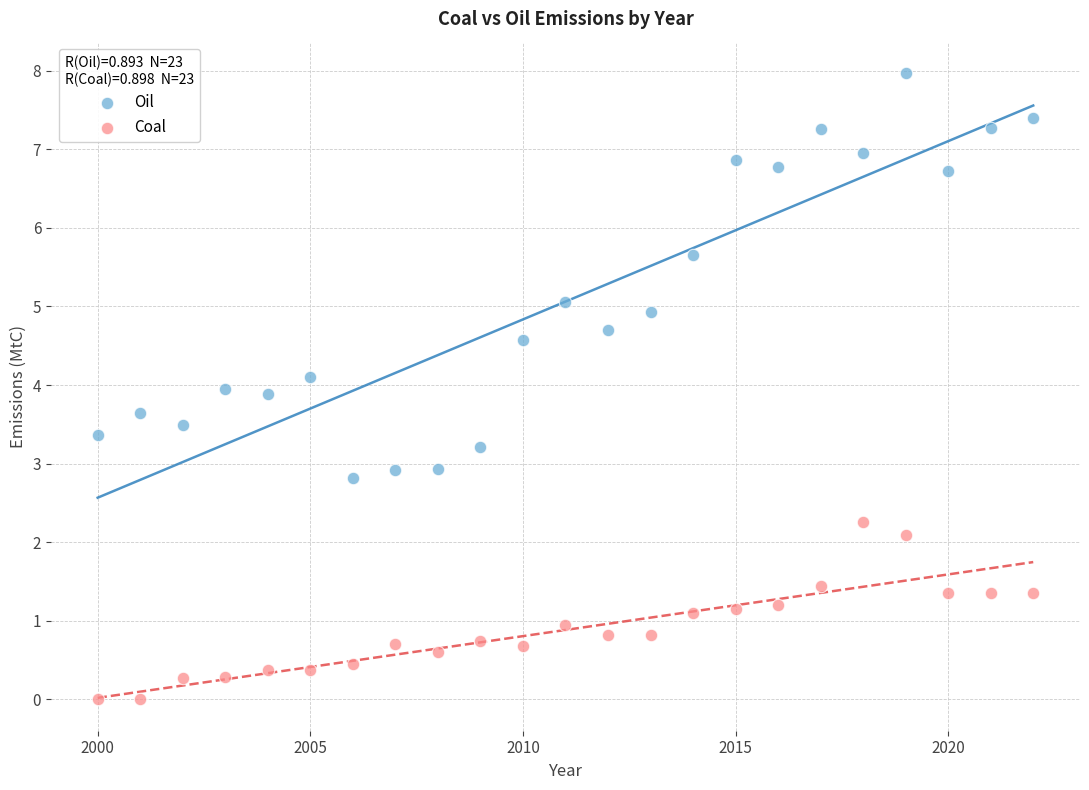

Which series contains the highest Y value?

Oil